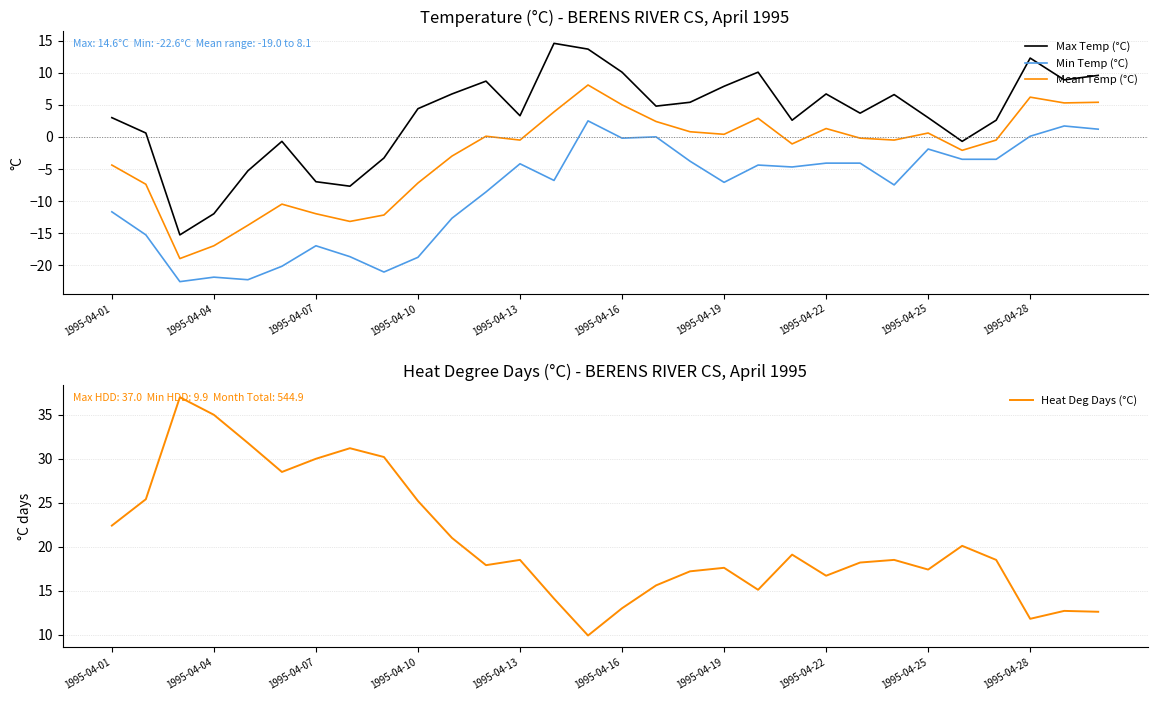

Rank the series by their maximum value, from highest to lowest.

Heat Deg Days (°C), Max Temp (°C), Mean Temp (°C), Min Temp (°C)